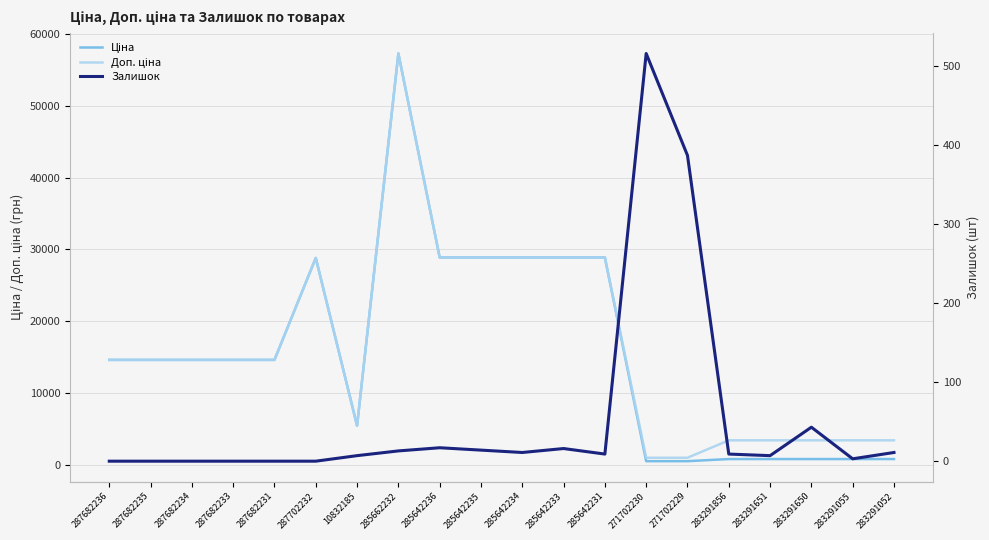

Which category has the lowest value in the Ціна series?

271702230